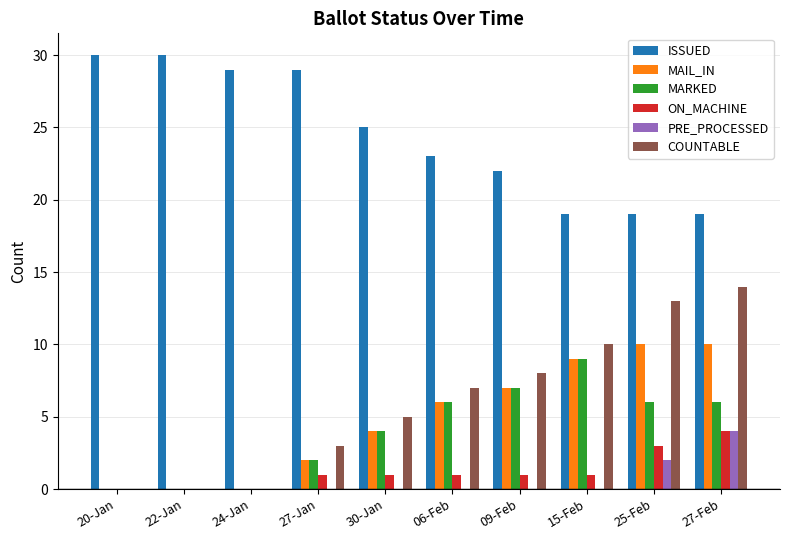

Are the bars grouped side by side (vs. stacked)?

Yes